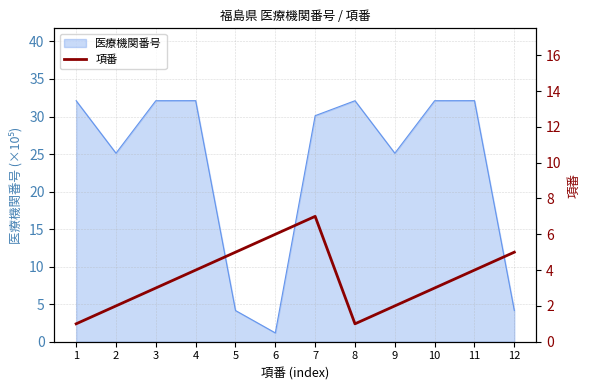

True or false: 医療機関番号 has a value of 30.1 at 7.

True